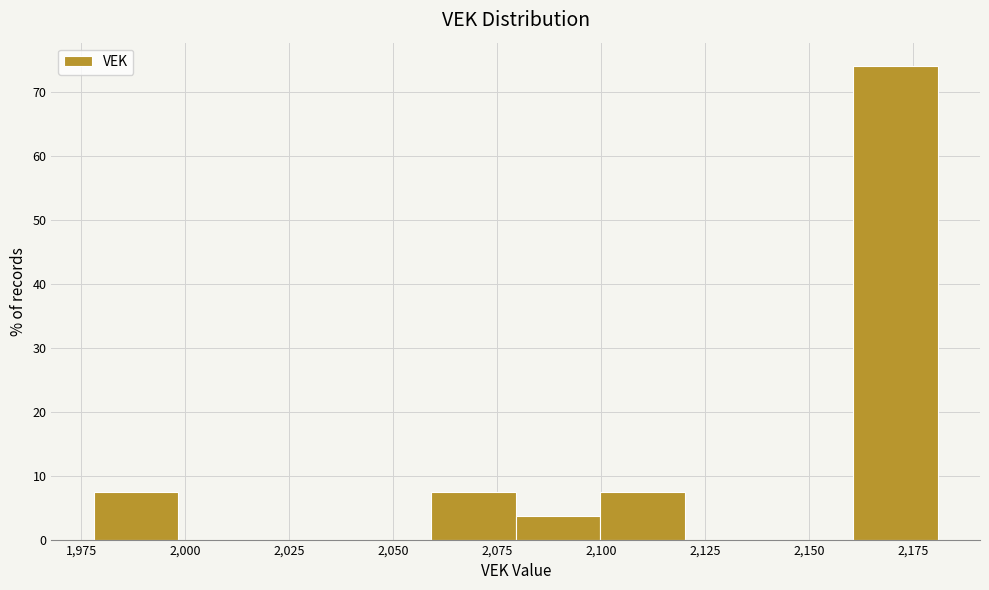

Reading left to right, list every bar in this chart as the range it spans on the x-axis followed by its height. Neither the bar edges nor the heights are printed on the chart, so give them approximately, as read against the axes.

1980 to 2000: 7
2000 to 2020: 0
2020 to 2040: 0
2040 to 2060: 0
2060 to 2080: 7
2080 to 2100: 4
2100 to 2120: 7
2120 to 2140: 0
2140 to 2160: 0
2160 to 2180: 74